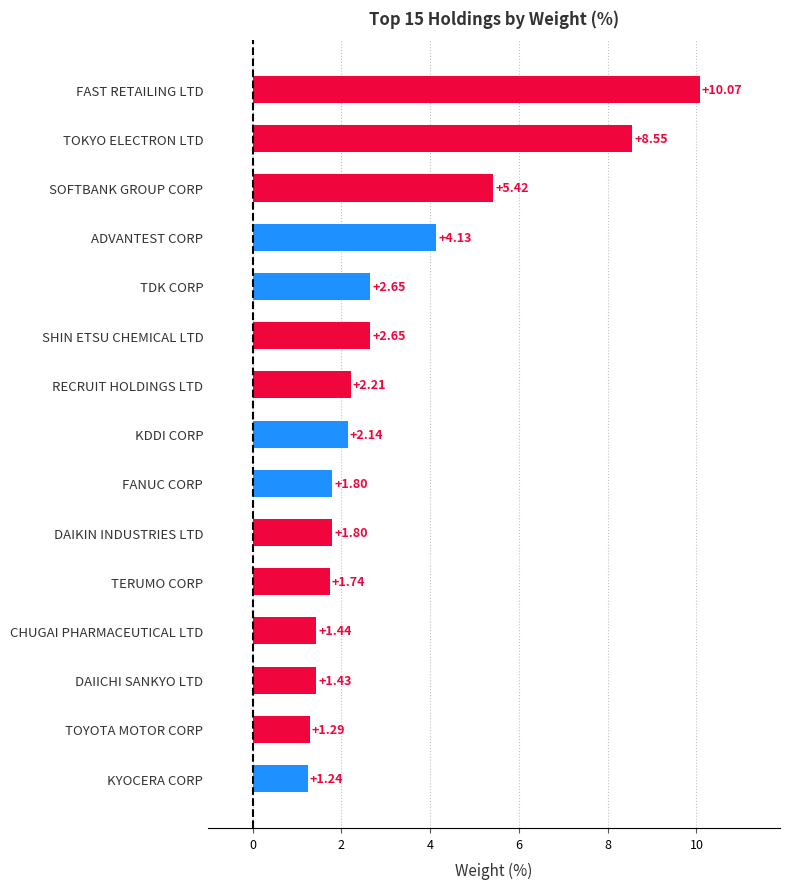

Between ADVANTEST CORP and FAST RETAILING LTD, which is larger?

FAST RETAILING LTD